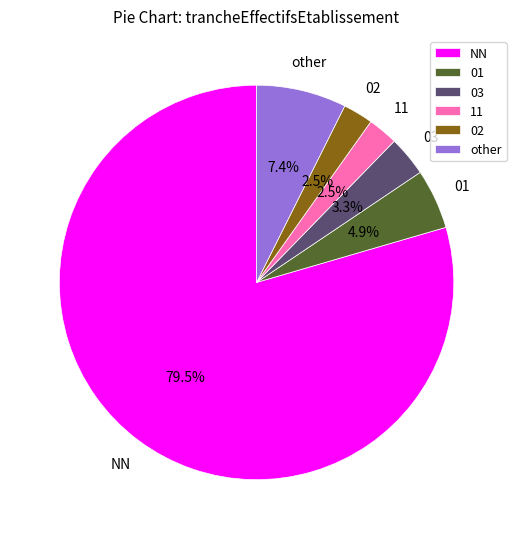

To the nearest percent, what is the difference between the NN and 02 slice percentages?

77%